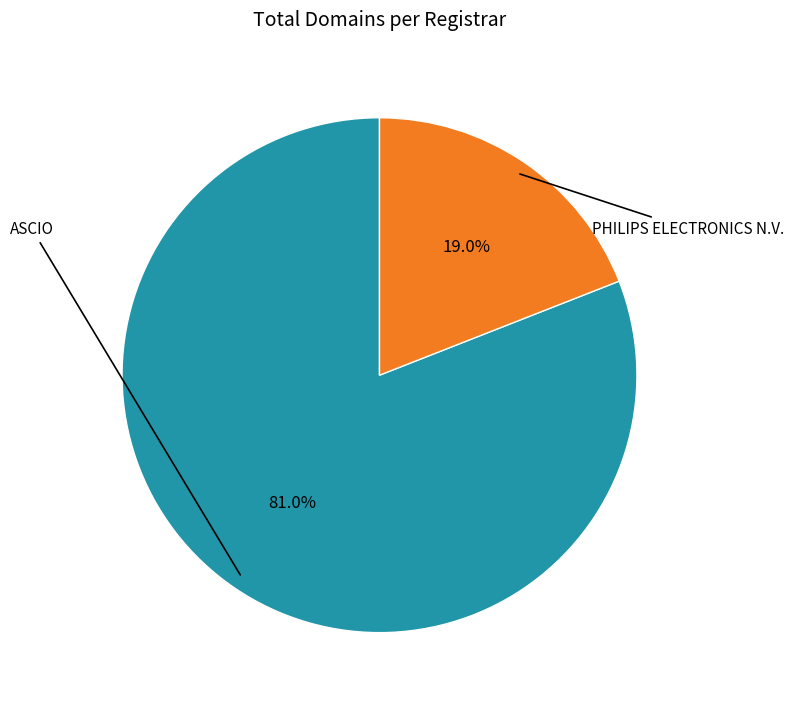

To the nearest percent, what is the average slice percentage?

50%